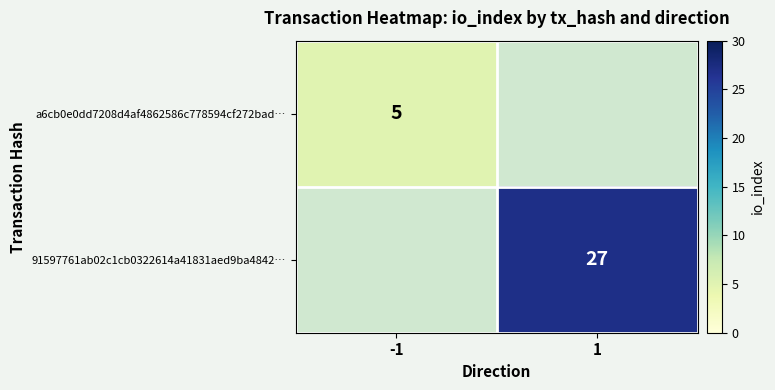

The a6cb0e0dd7208d4af4862586c778594cf272bad… series shows 8 at -1. True or false?

False